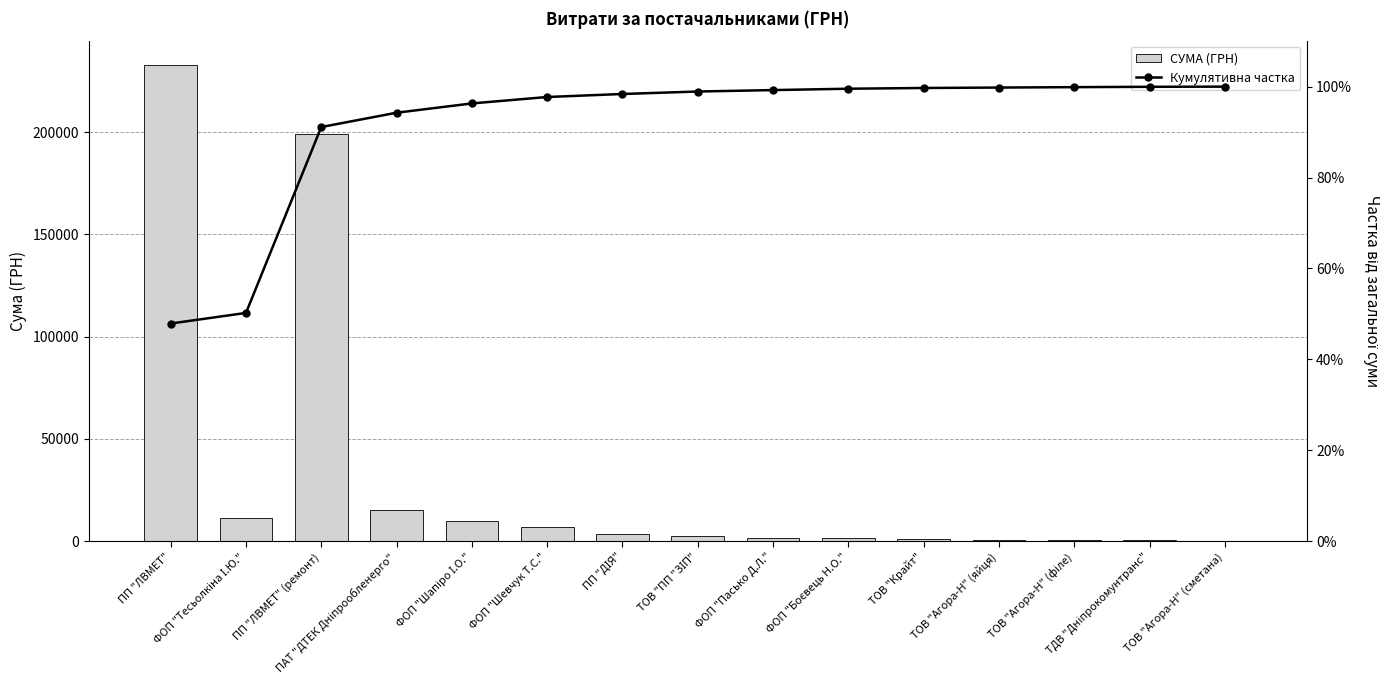

What is the highest value of the Кумулятивна частка series?

1.0